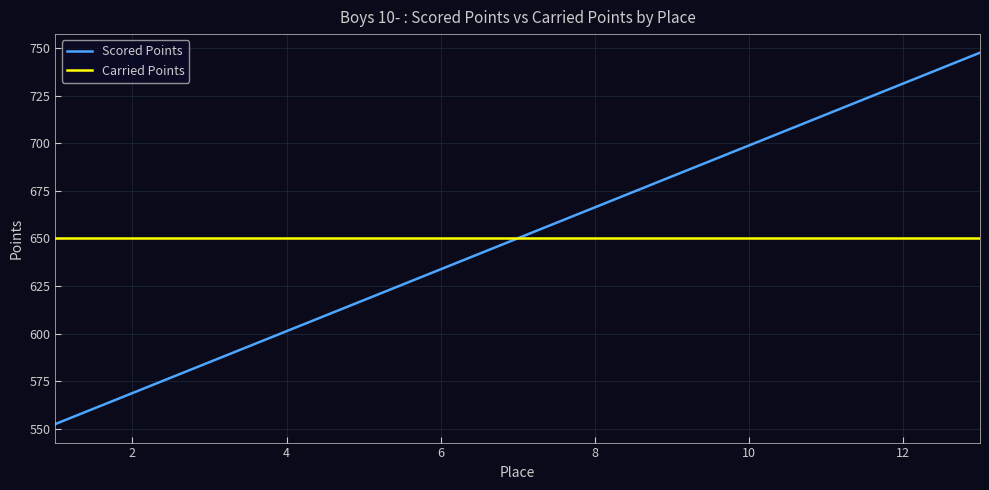

List the series in order of their peak value, highest first.

Scored Points, Carried Points